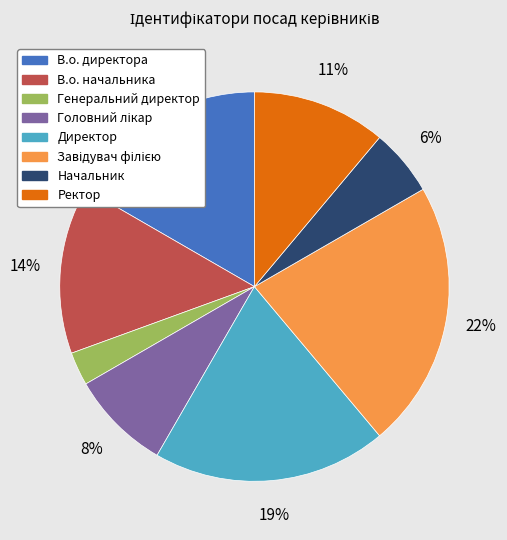

The В.о. начальника slice represents 14% of the pie. True or false?

True